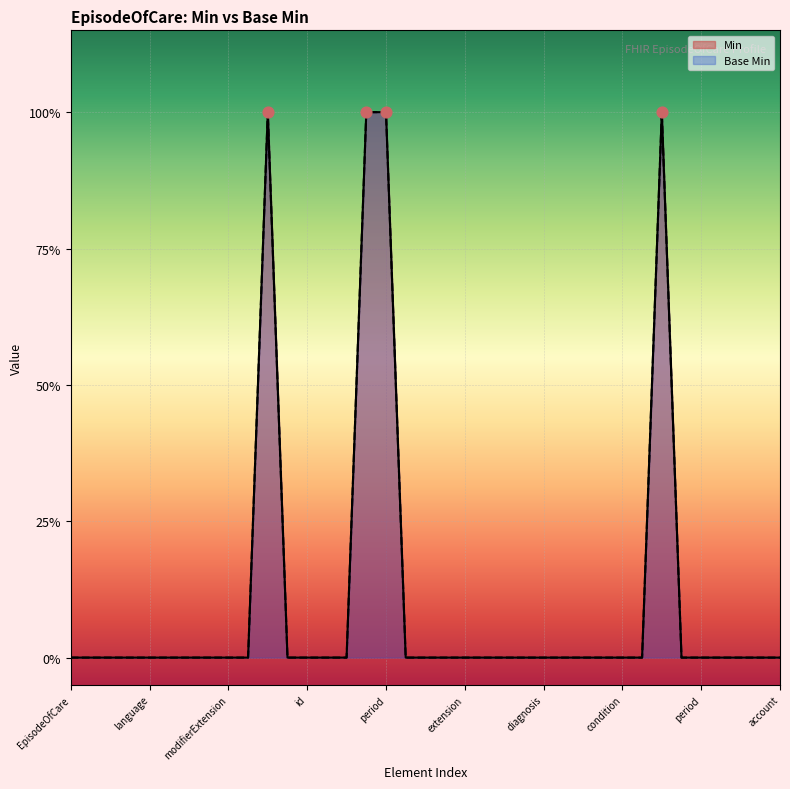

Which series reaches the minimum Y coordinate?

Min